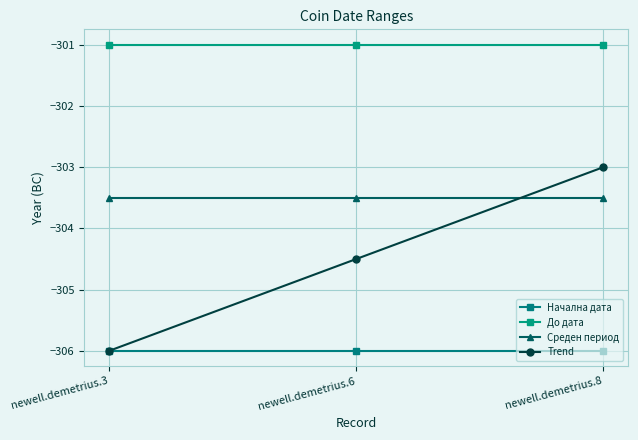

Does the chart display data point markers on the line(s)?

Yes